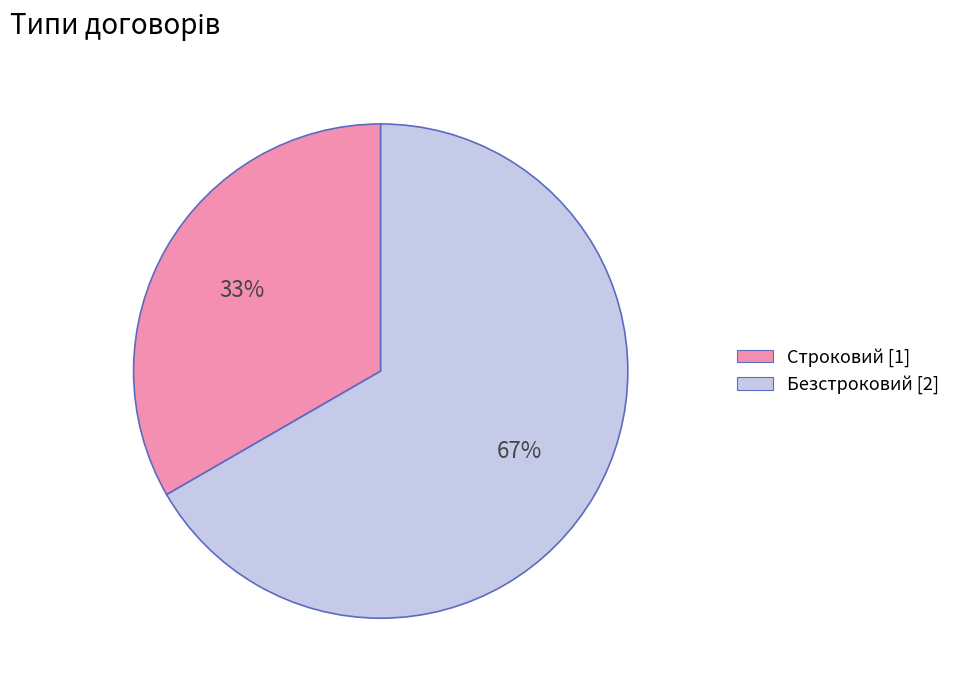

Rank the categories by value from highest to lowest.

Безстроковий, Строковий